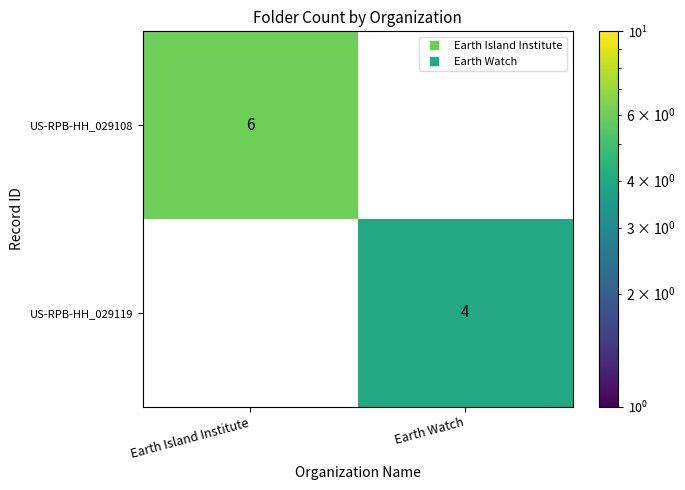

List the series in order of their peak value, lowest first.

US-RPB-HH_029119, US-RPB-HH_029108